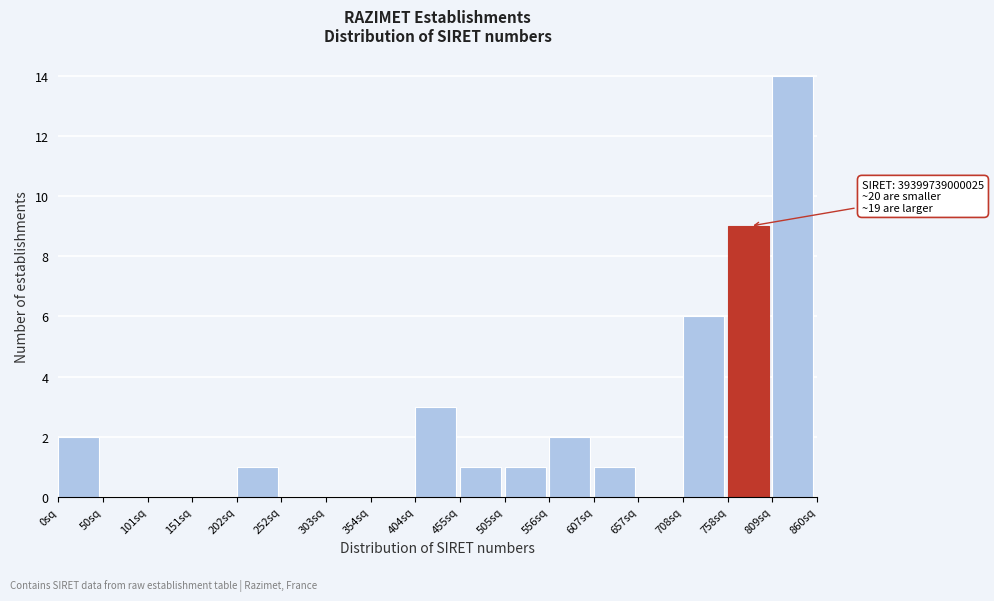

Reading left to right, transcribe all the data shown in this chart.

0sq=2	50sq=0	101sq=0	151sq=0	202sq=1	252sq=0	303sq=0	354sq=0	404sq=3	455sq=1	505sq=1	556sq=2	607sq=1	657sq=0	708sq=6	758sq=9	809sq=14